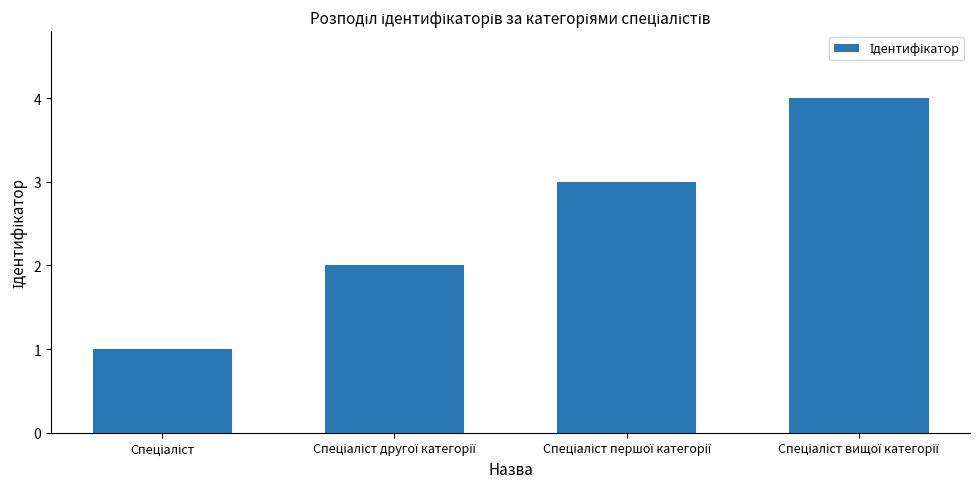

What is the sum of all values?

10